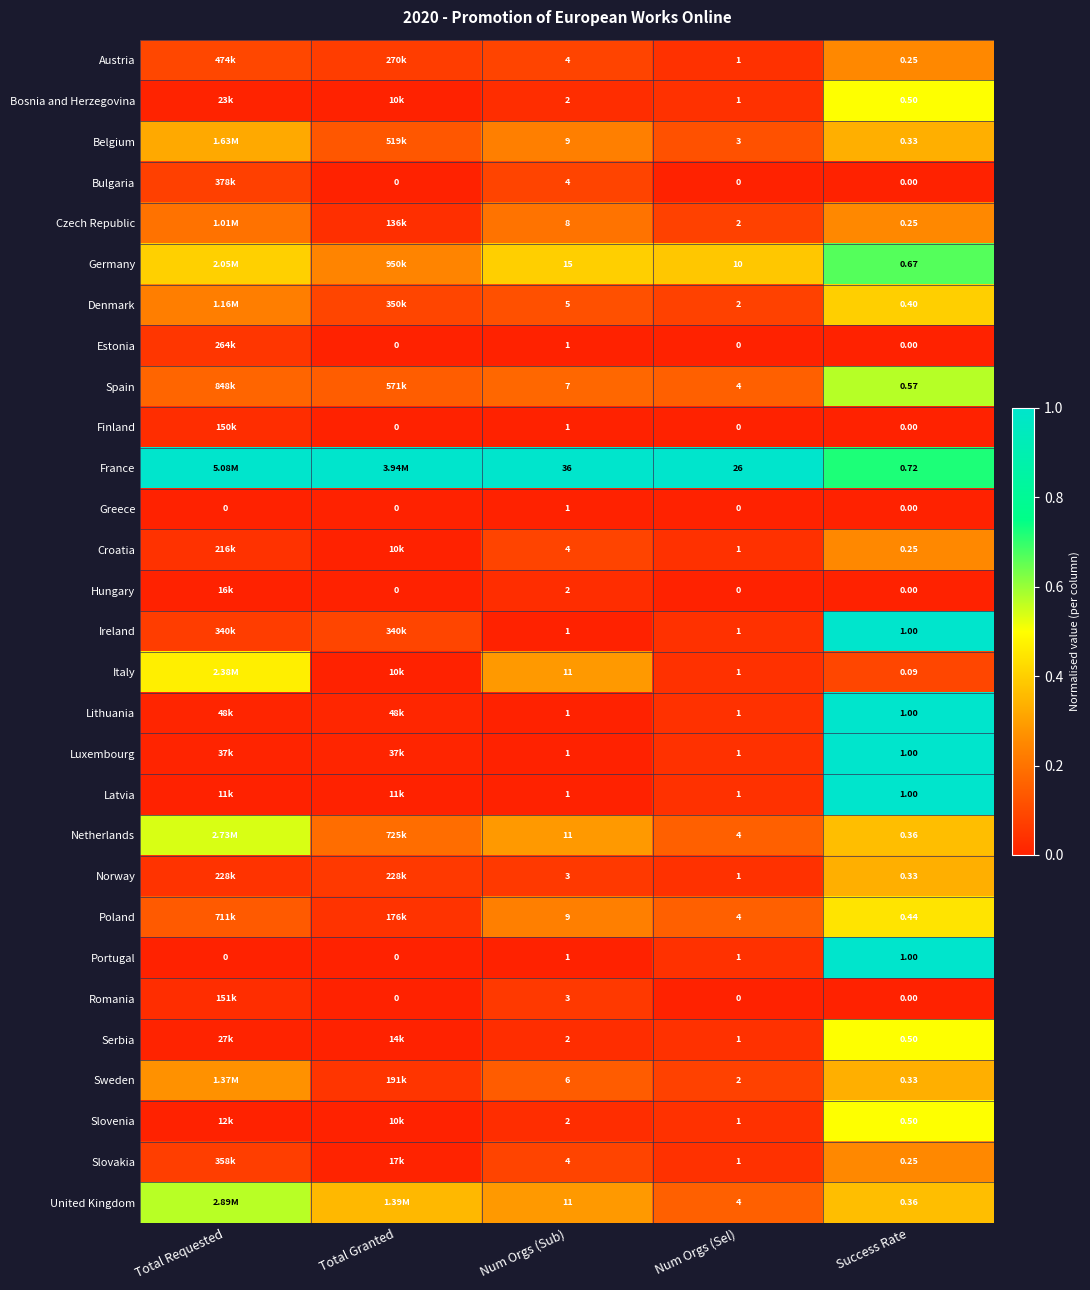

Is the value of Latvia at Num Orgs (Sel) greater than the value of Netherlands at Success Rate?

Yes